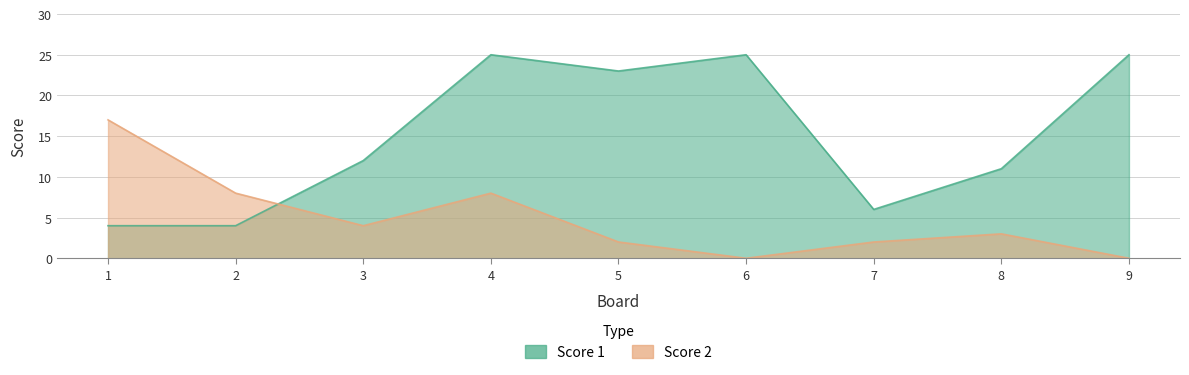

What are all the series names shown in the legend?

Score 1, Score 2